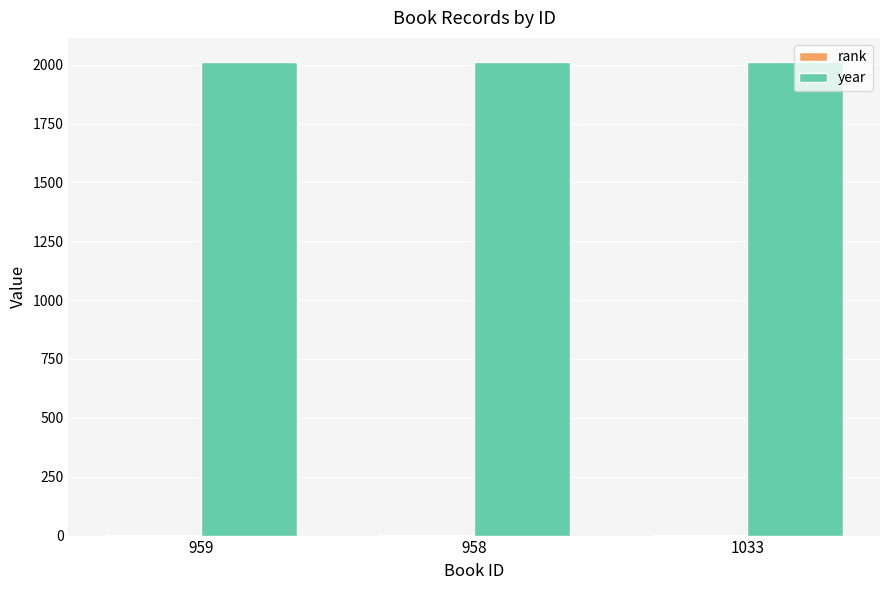

How many series are shown in this chart?

2